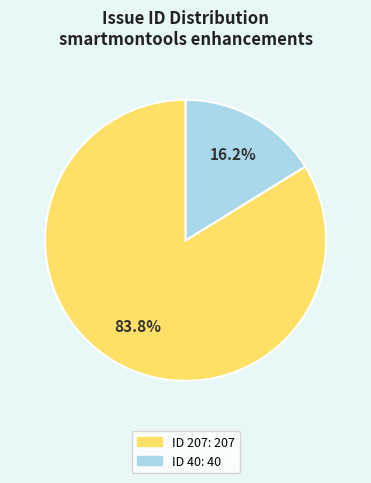

To the nearest percent, what is the difference between the largest and smallest slice percentages?

68%